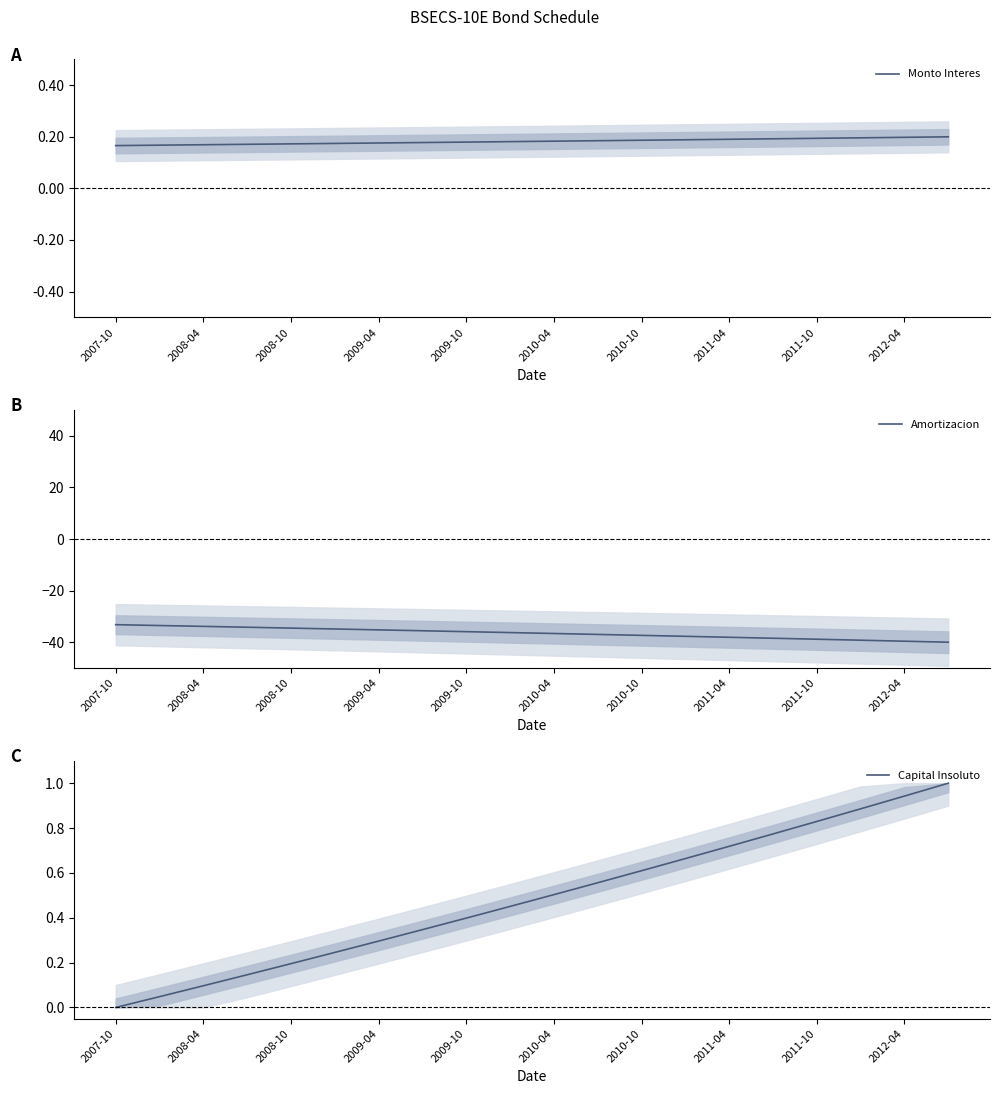

The Amortizacion series shows -33.9 at 2008-04. True or false?

True